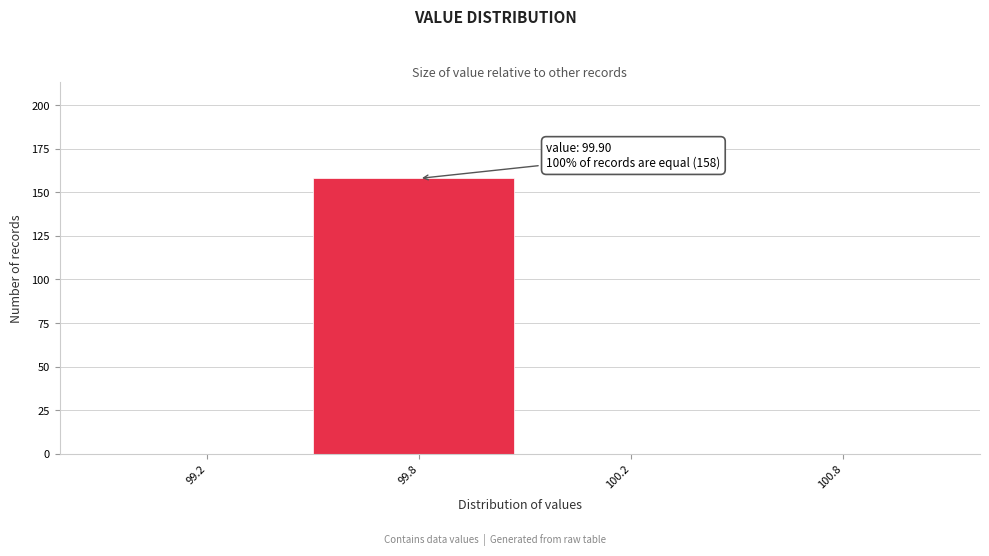

Reading right to left, extract all data points from this chart.

100.8=0	100.2=0	99.8=158	99.2=0